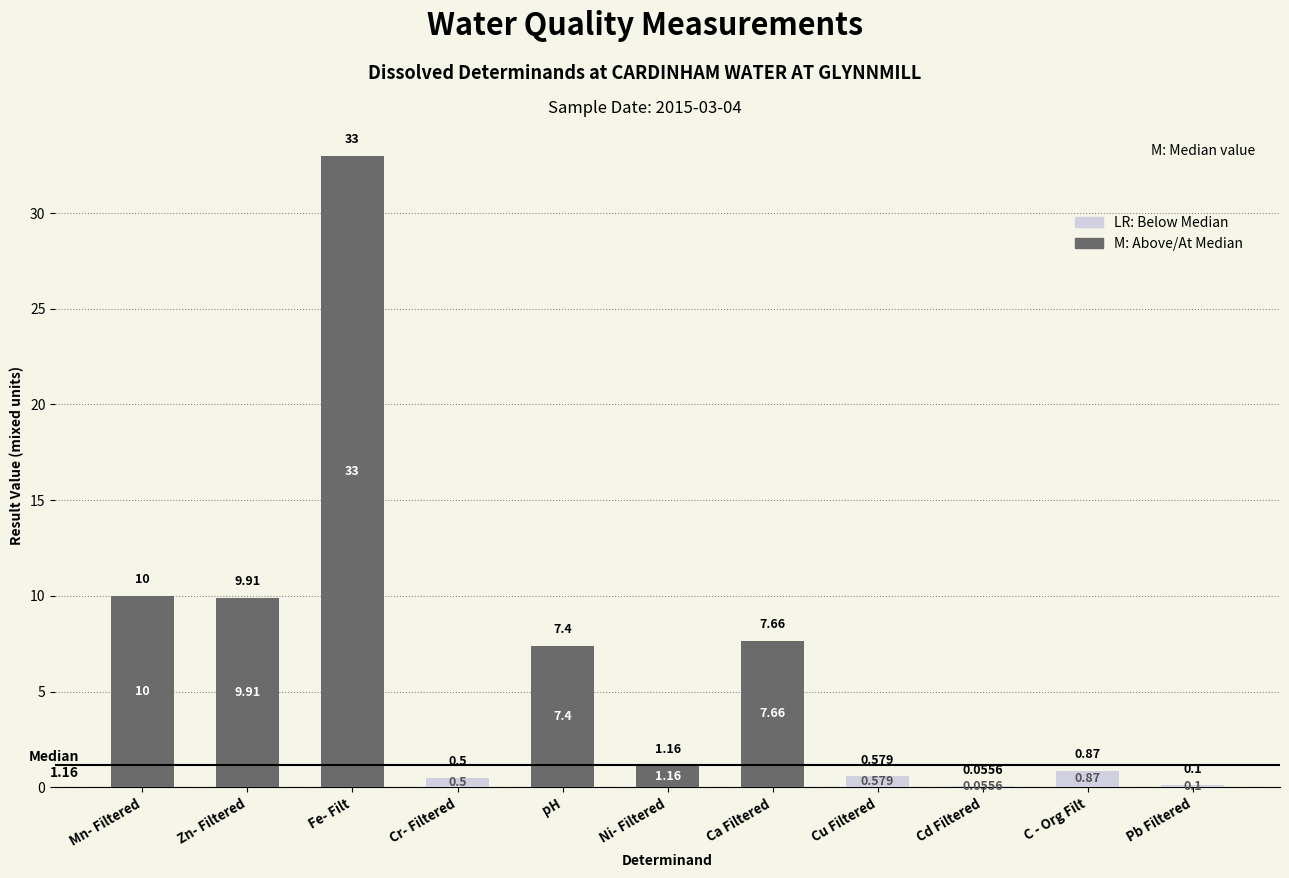

The value at pH is 3.6. True or false?

False